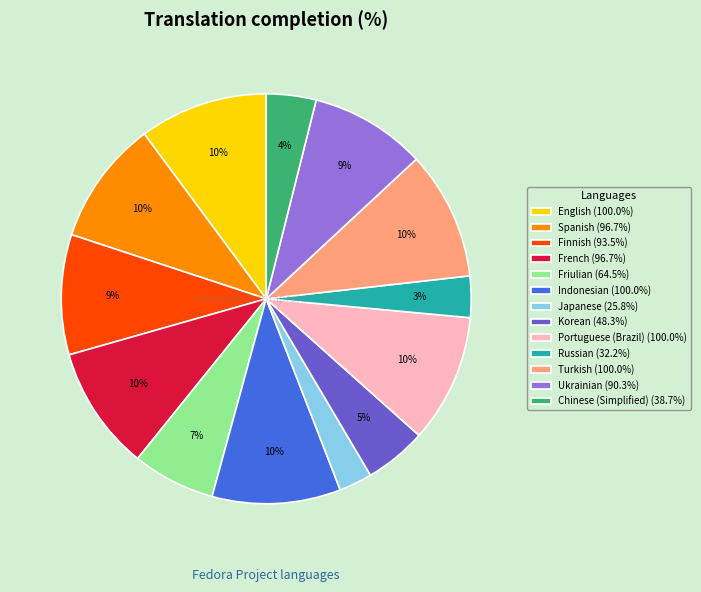

Is Finnish the majority of the pie?

No